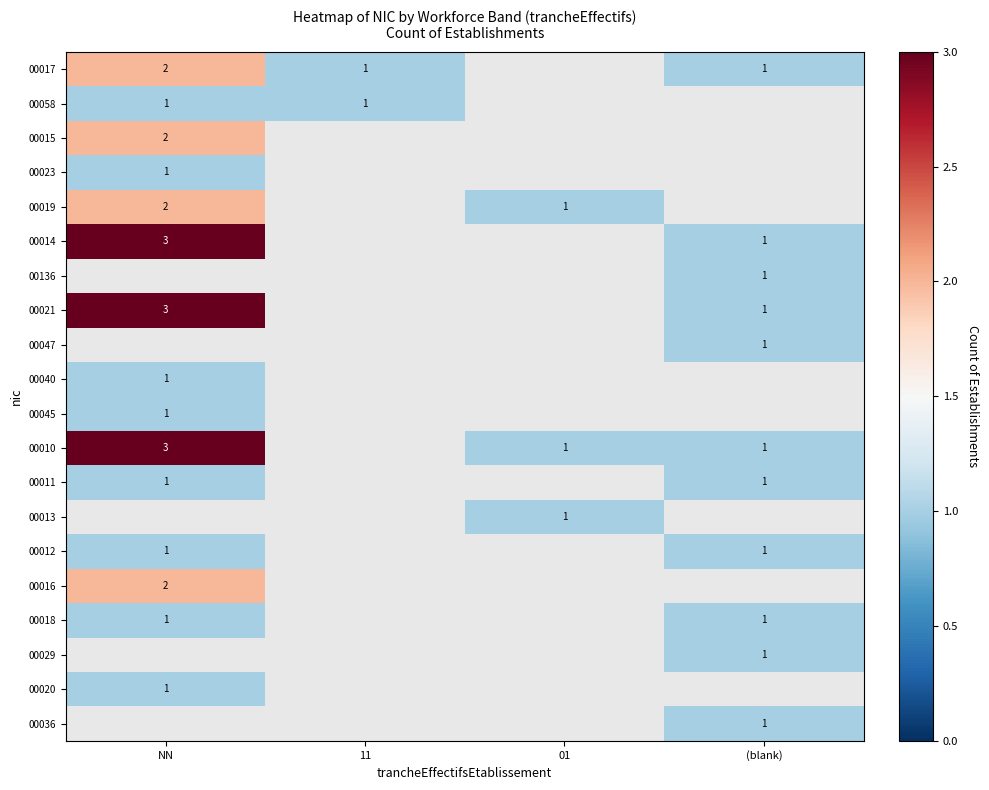

Between (blank) and 11, which is larger?

(blank)